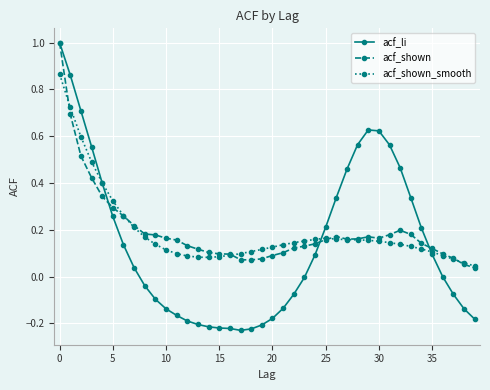

Which series has the widest spread of values?

acf_li